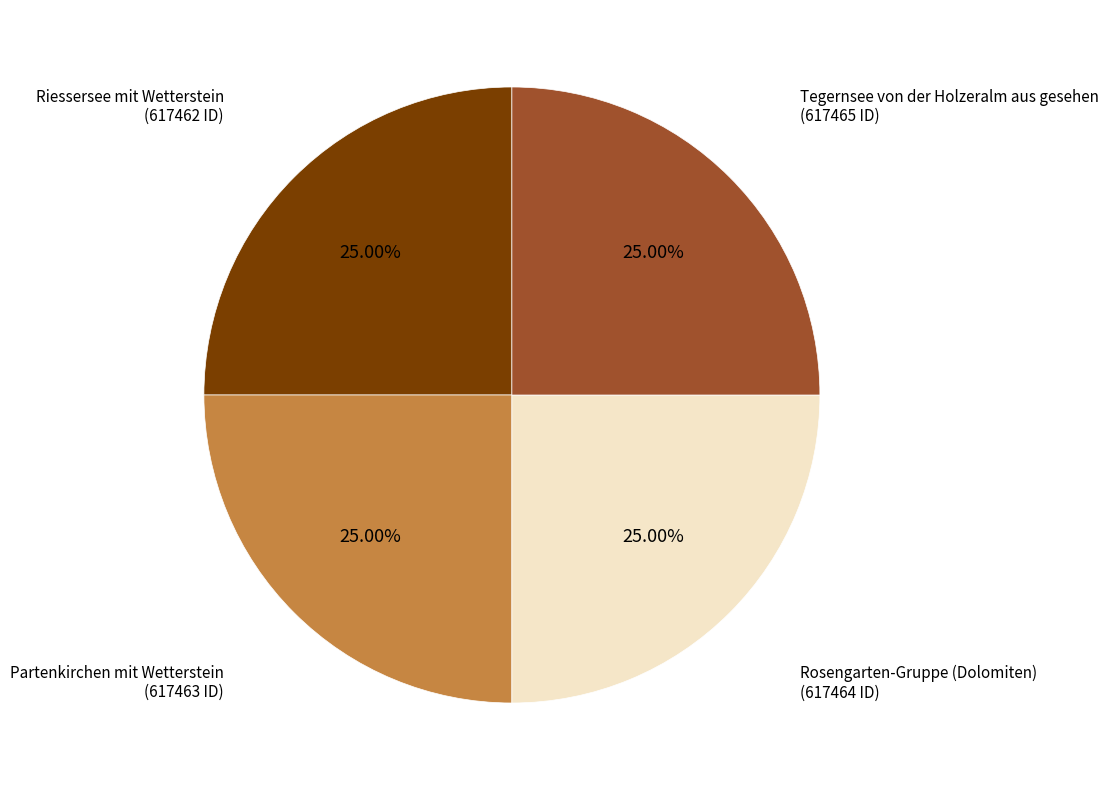

Is there a majority slice in this chart?

No